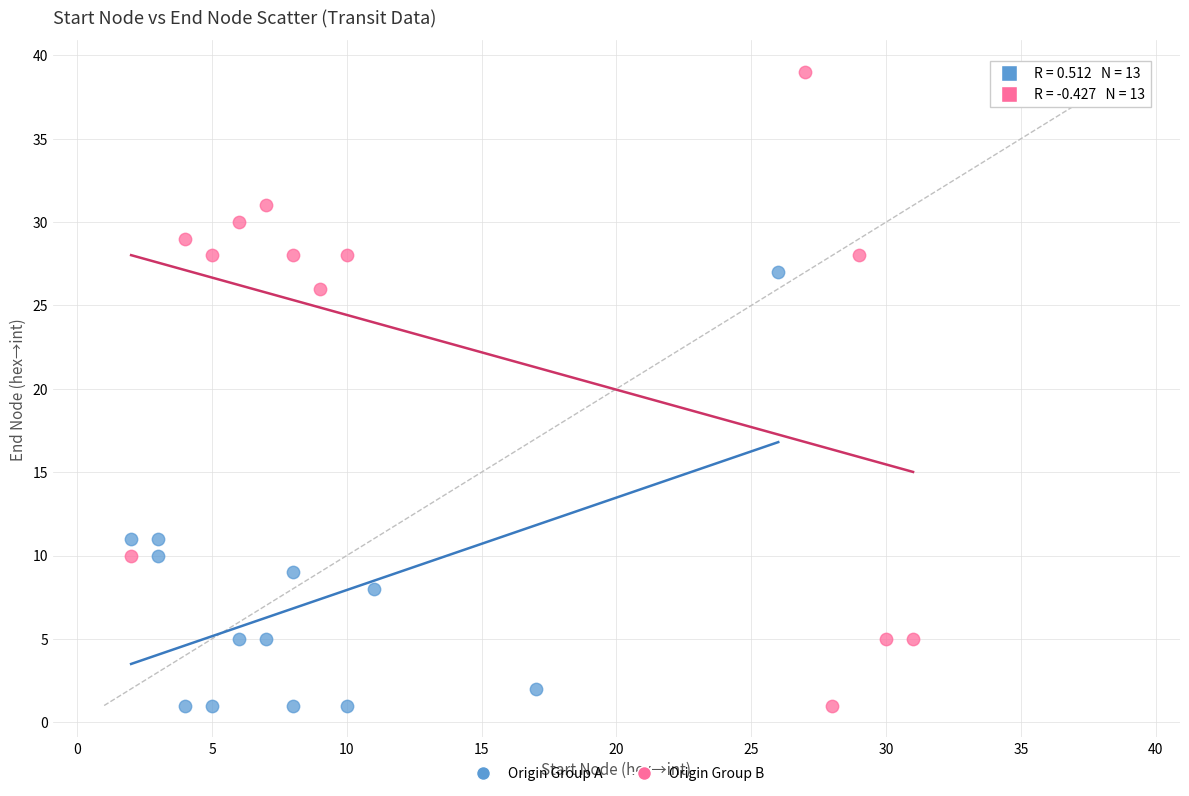

Which series reaches the maximum Y coordinate?

Origin Group B